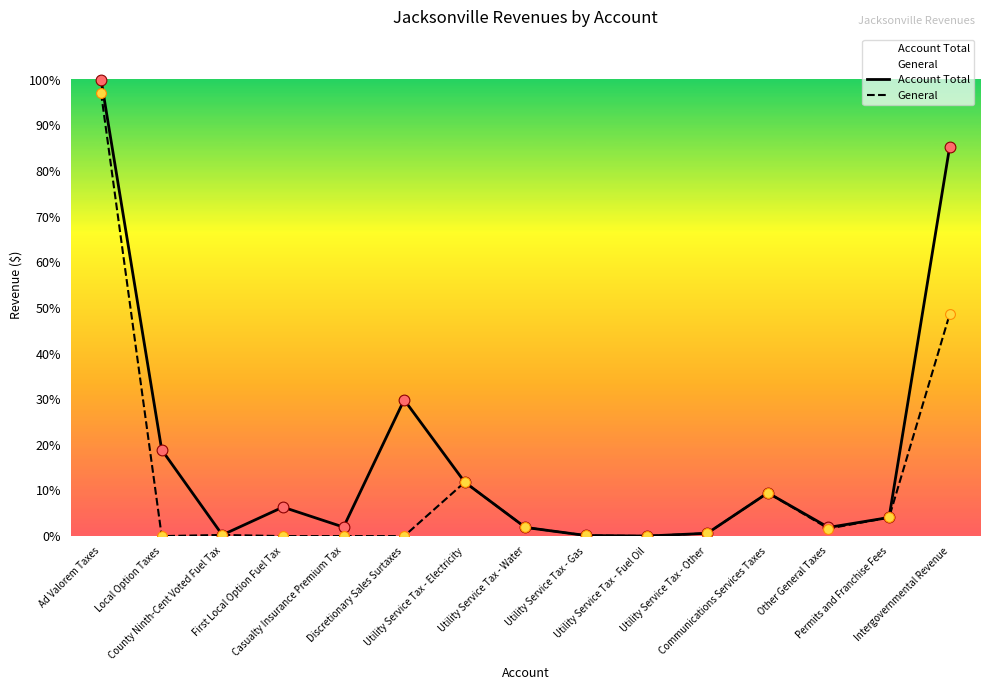

What is the total value across all series at Casualty Insurance Premium Tax?

2.0